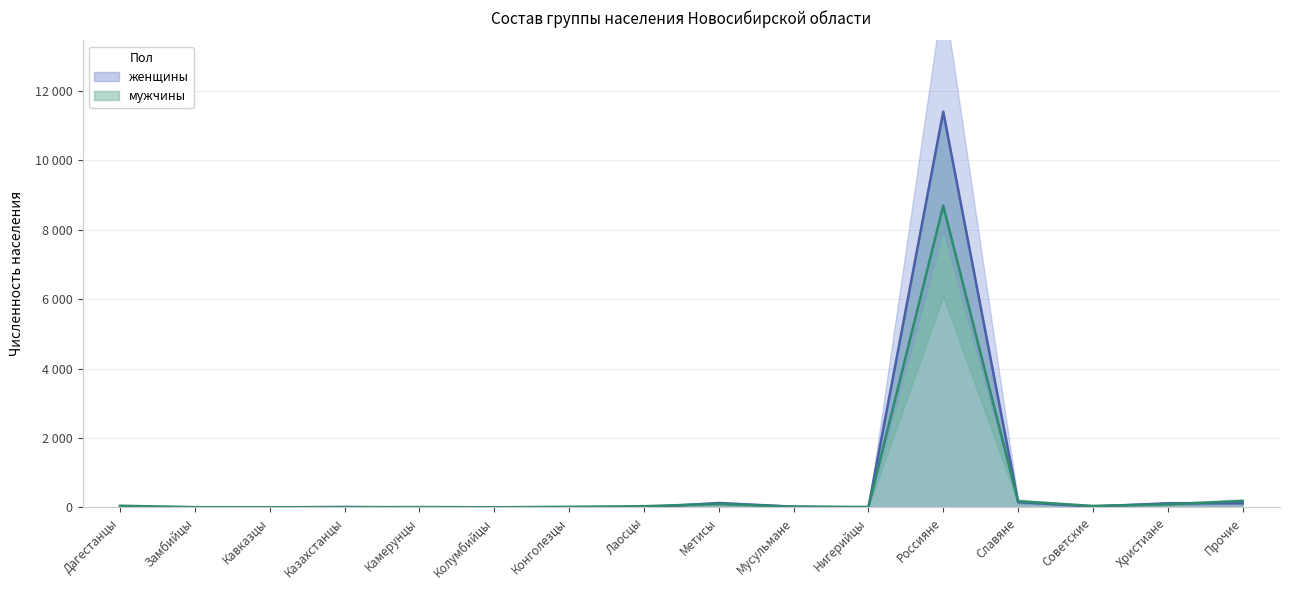

Which series has the largest total across all categories?

женщины